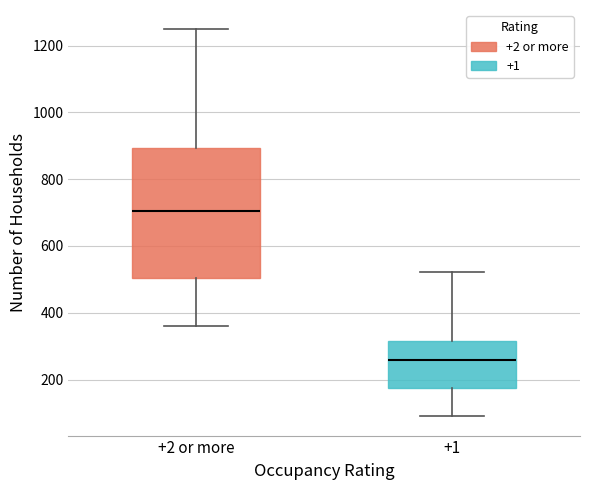

Comparing the boxes themselves (not the whiskers), which one is the tallest?

+2 or more